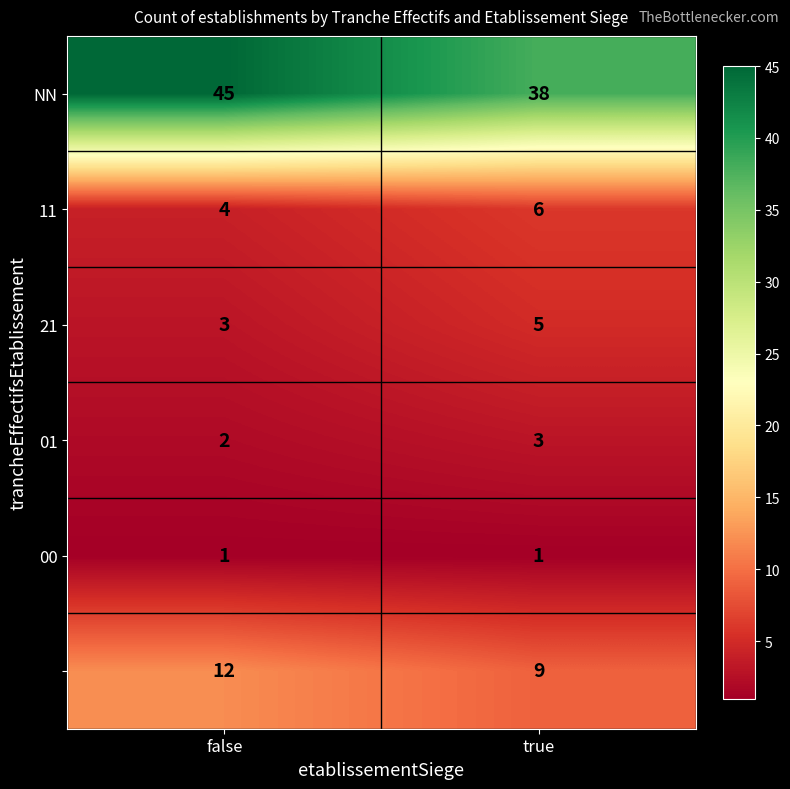

At which category is the sum across all series the highest?

false